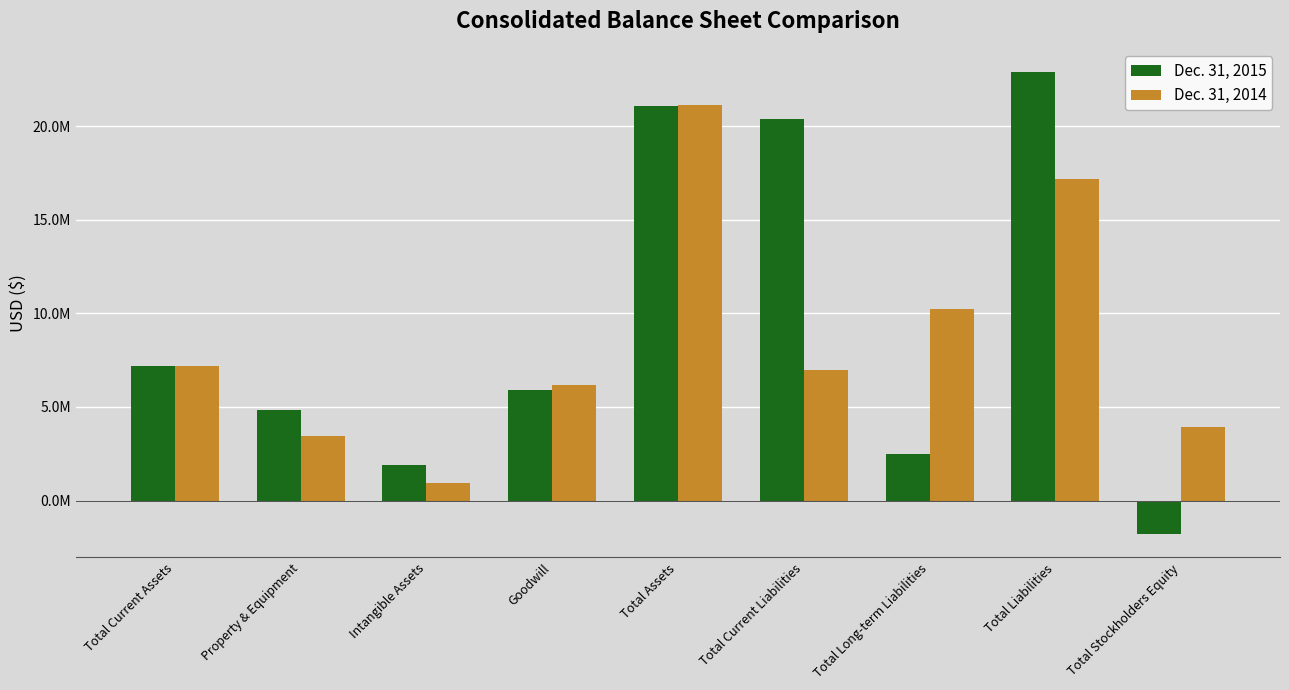

What is the total value across all series at Property & Equipment?

8298000